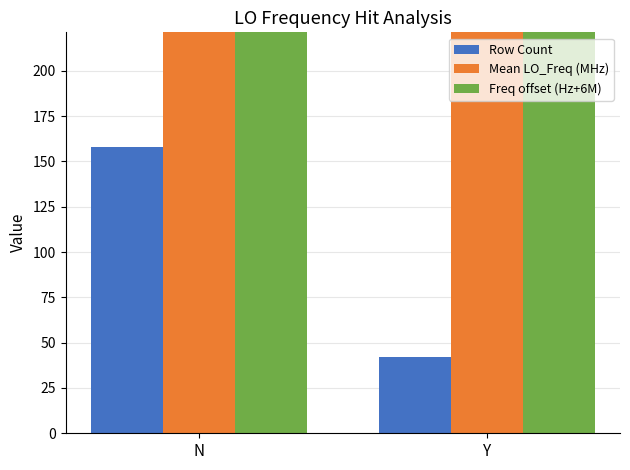

Reading left to right, what are all the values shown in this chart?

Row Count: 158.0	42.0
Mean LO_Freq (MHz): 286.0	286.0
Freq offset (Hz+6M): 7001.2	3264.9